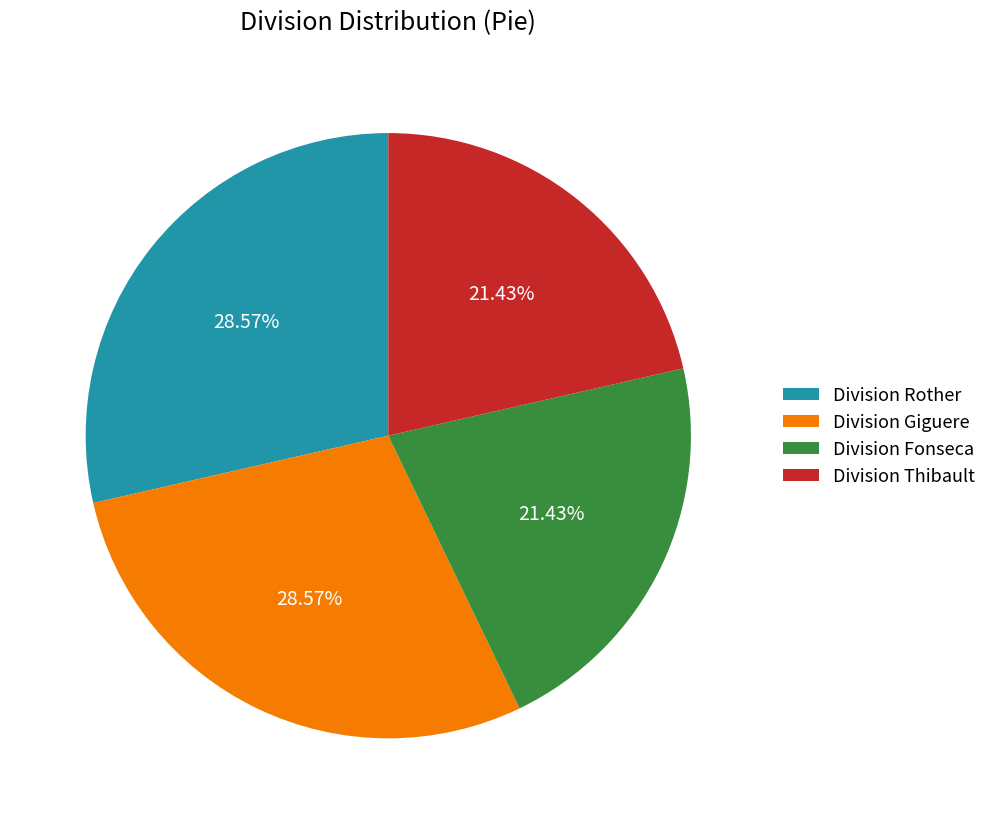

Count the number of slices in the pie.

4